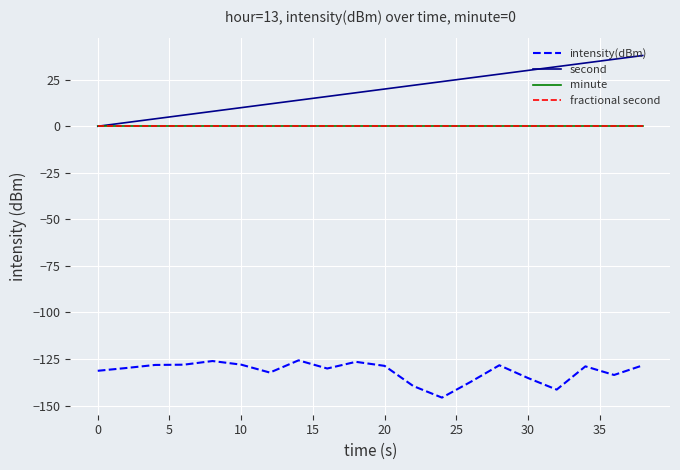

Rank the series by their maximum value, from highest to lowest.

second, minute, fractional second, intensity(dBm)